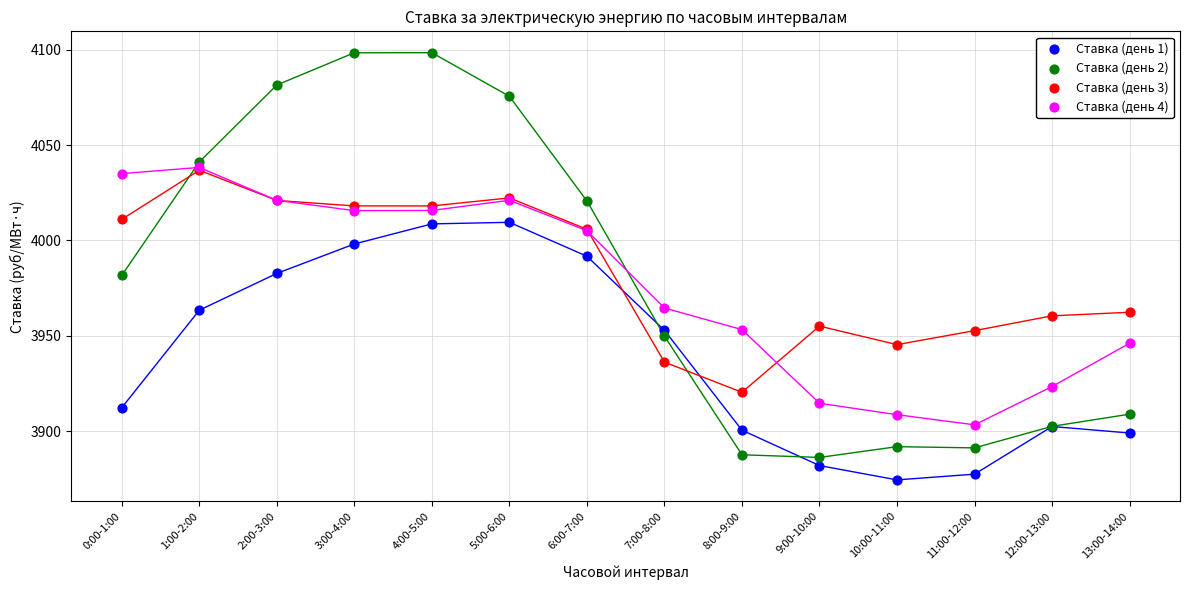

What are all the series names shown in the legend?

Ставка (день 1), Ставка (день 2), Ставка (день 3), Ставка (день 4)